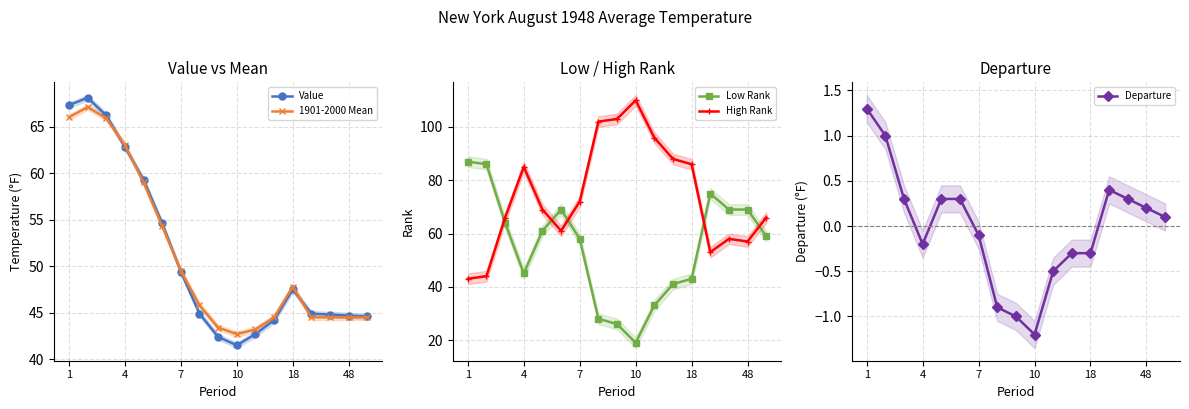

At which label does Departure reach its peak?

1